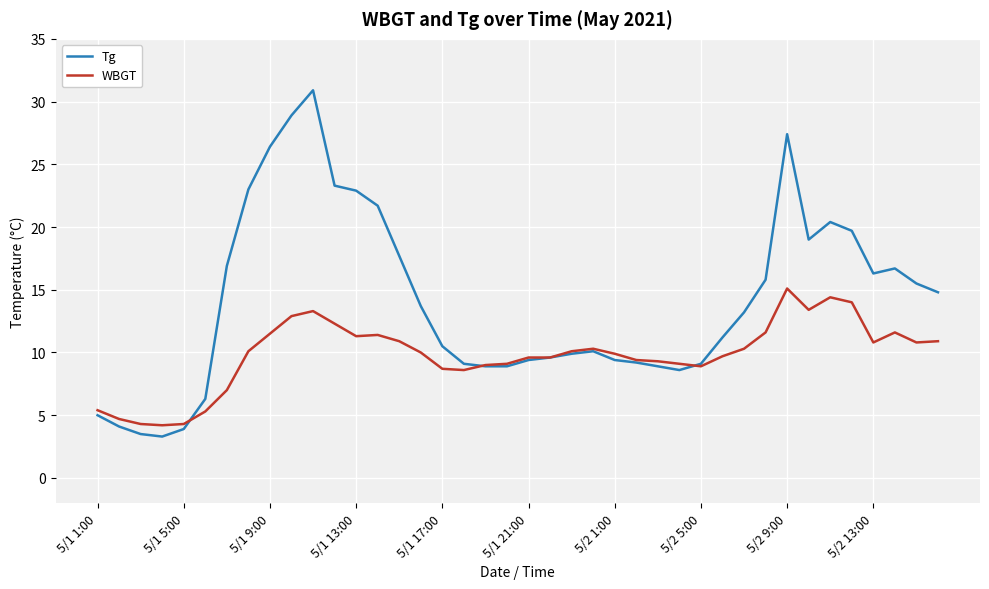

Which series has the widest spread of values?

Tg